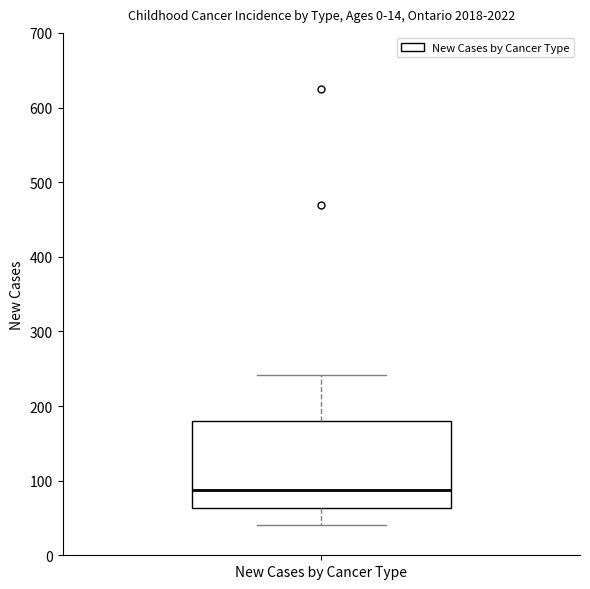

Read this box plot against the y-axis: the position of the median line, the range covered by the box, and the ends of both whiskers. The values are not printed on the chart, so give them approximately, as read against the axis.

median 90, box 60 to 180, whiskers 40 to 240